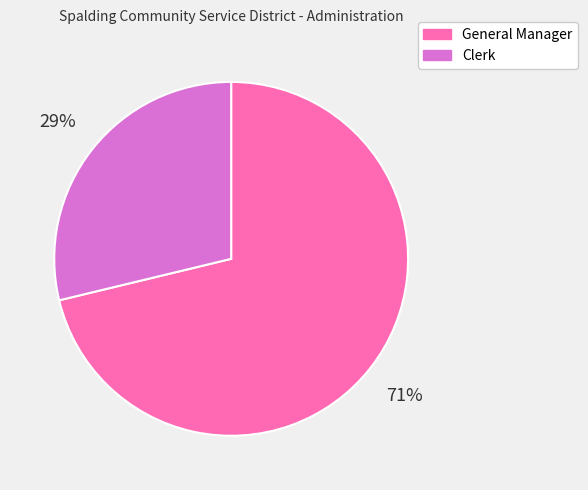

Do Clerk and General Manager together represent more than half of the pie?

Yes